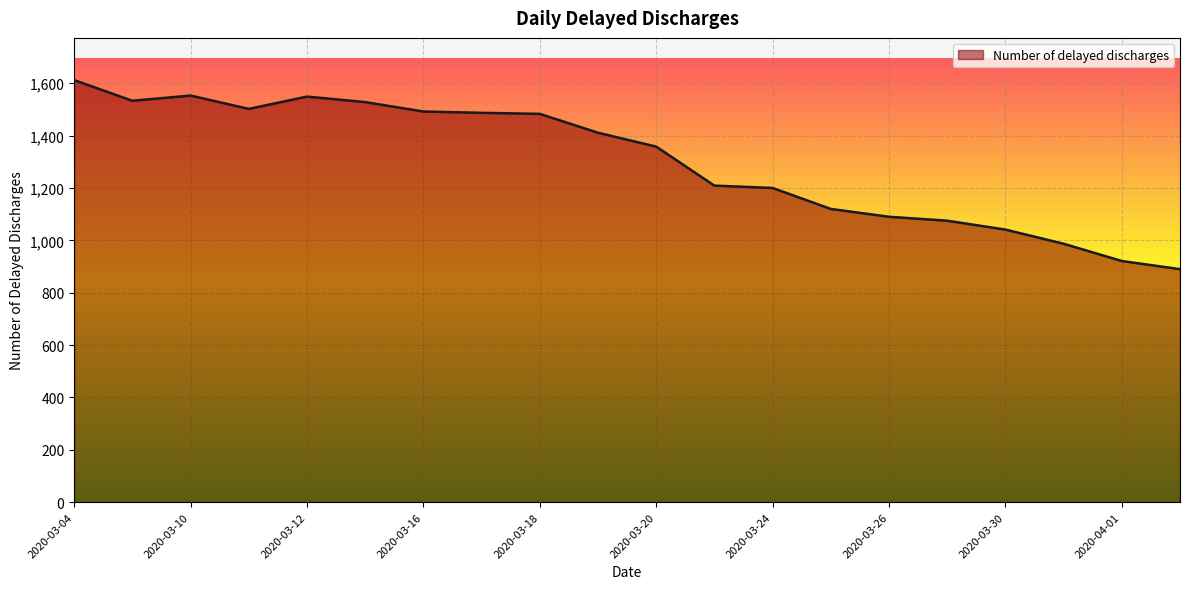

What is the difference between the maximum and minimum values?

722